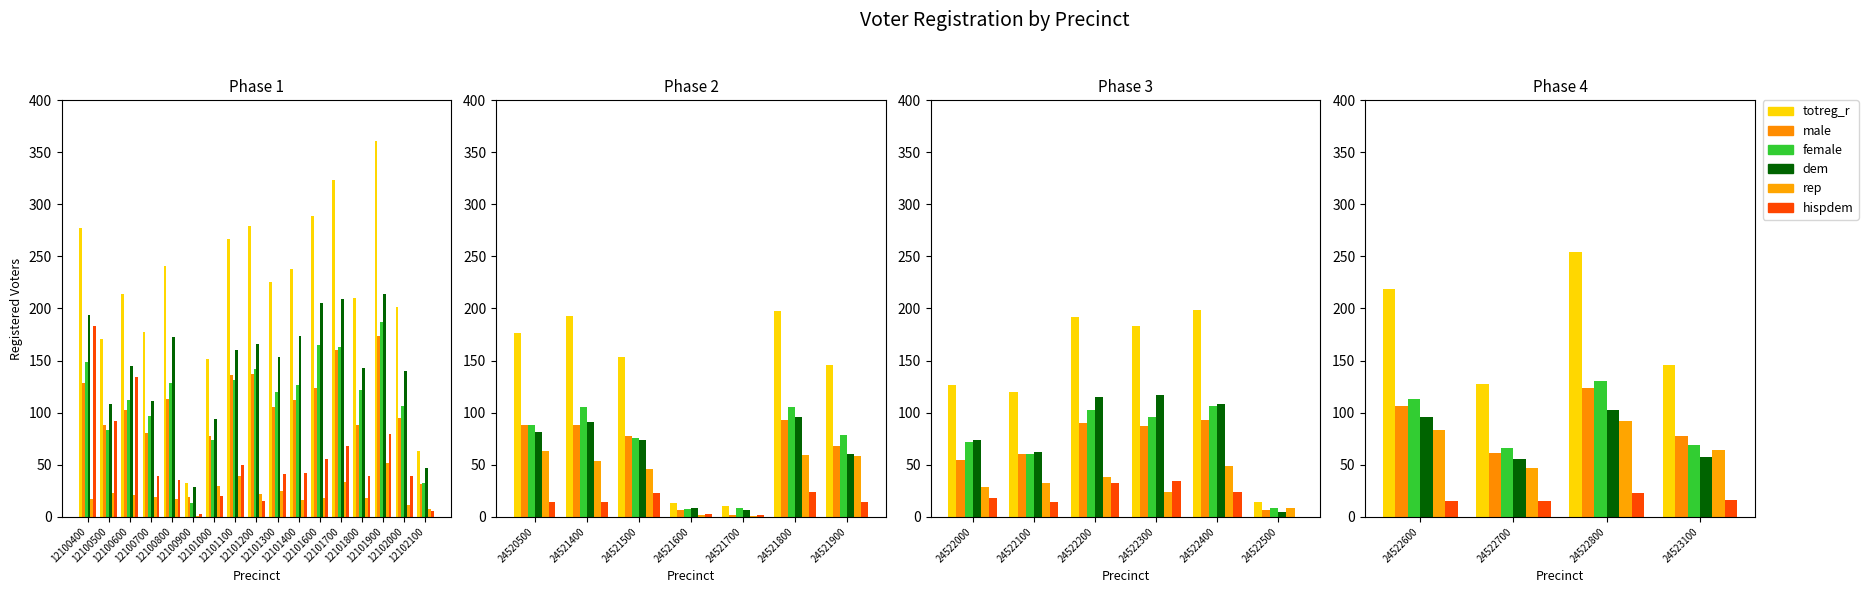

How many data points does each series have?

4